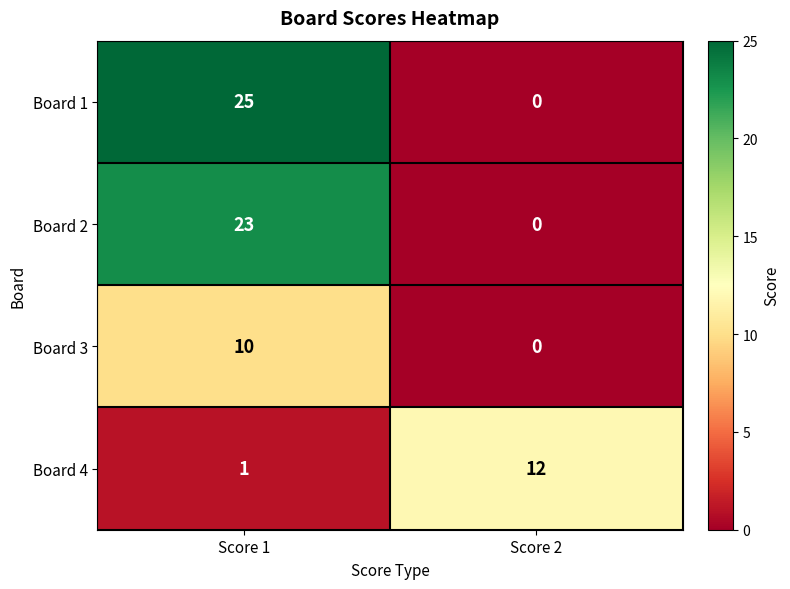

Reading left to right, extract all data points from this chart.

Board 1: 25	0
Board 2: 23	0
Board 3: 10	0
Board 4: 1	12